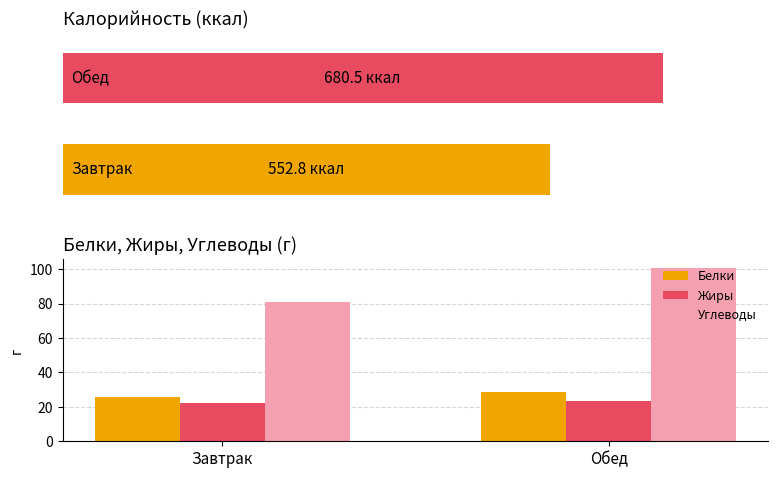

The value of Белки at Завтрак is 25.8. True or false?

True